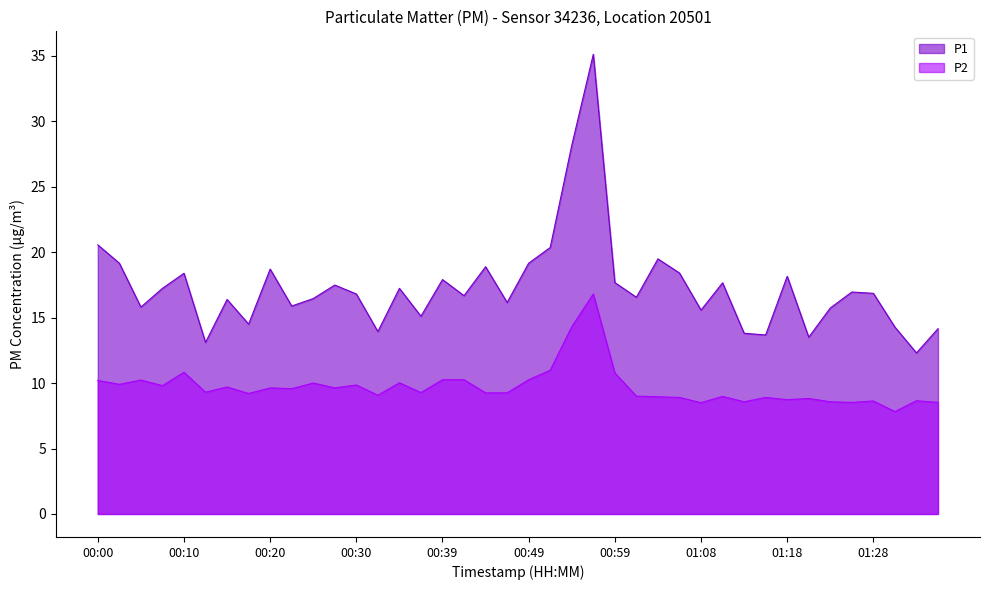

The P2 series shows 7.3 at 00:51. True or false?

False